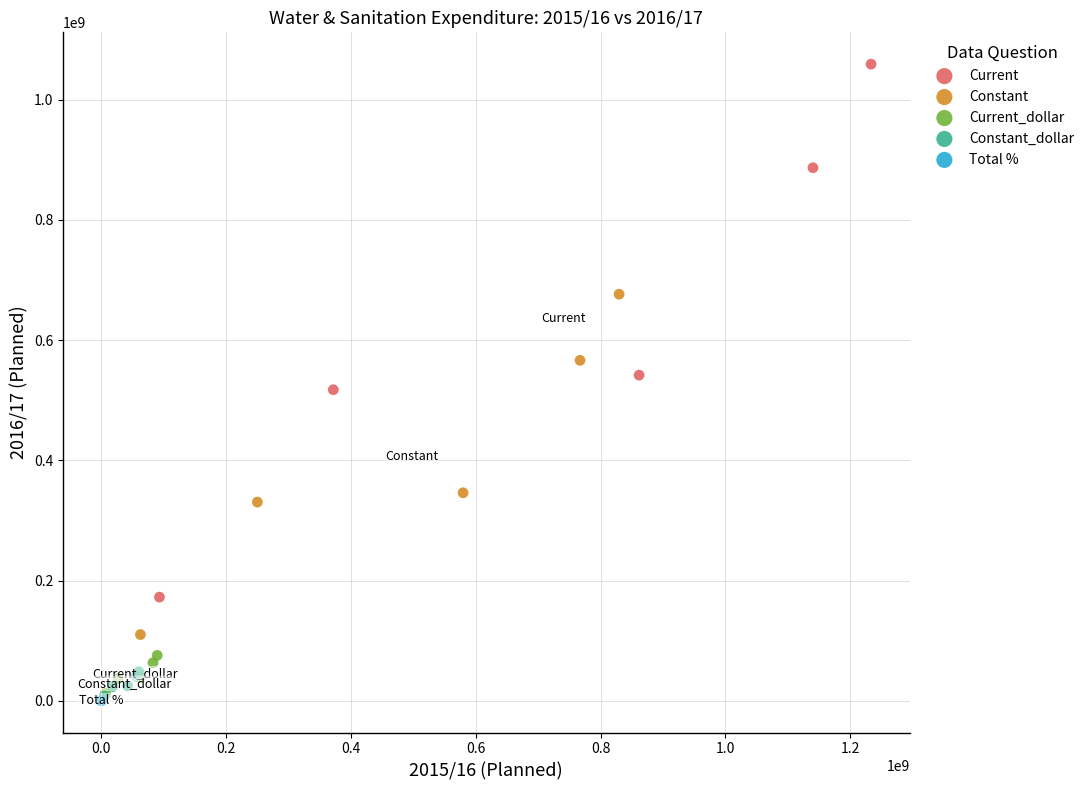

Which series contains the highest Y value?

Current